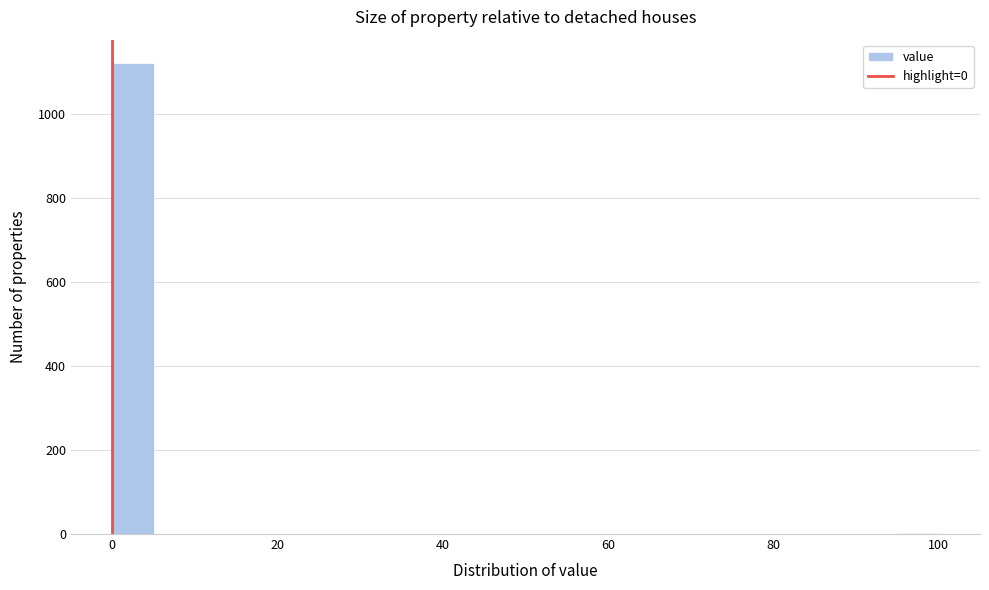

Read against the x-axis, roughly where is the centre of the tallest bar?

2